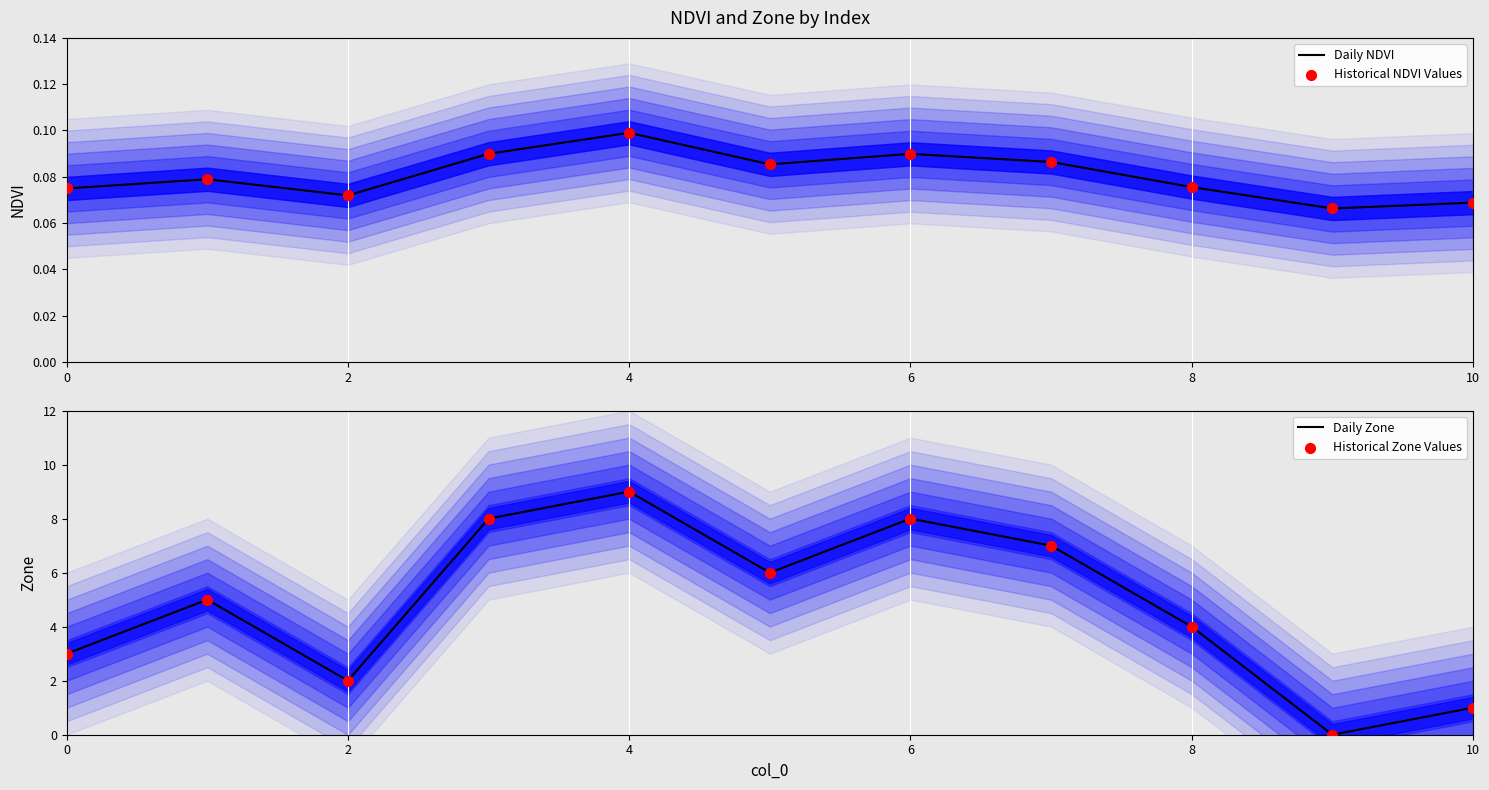

At how many categories does at least one series exceed 7?

3